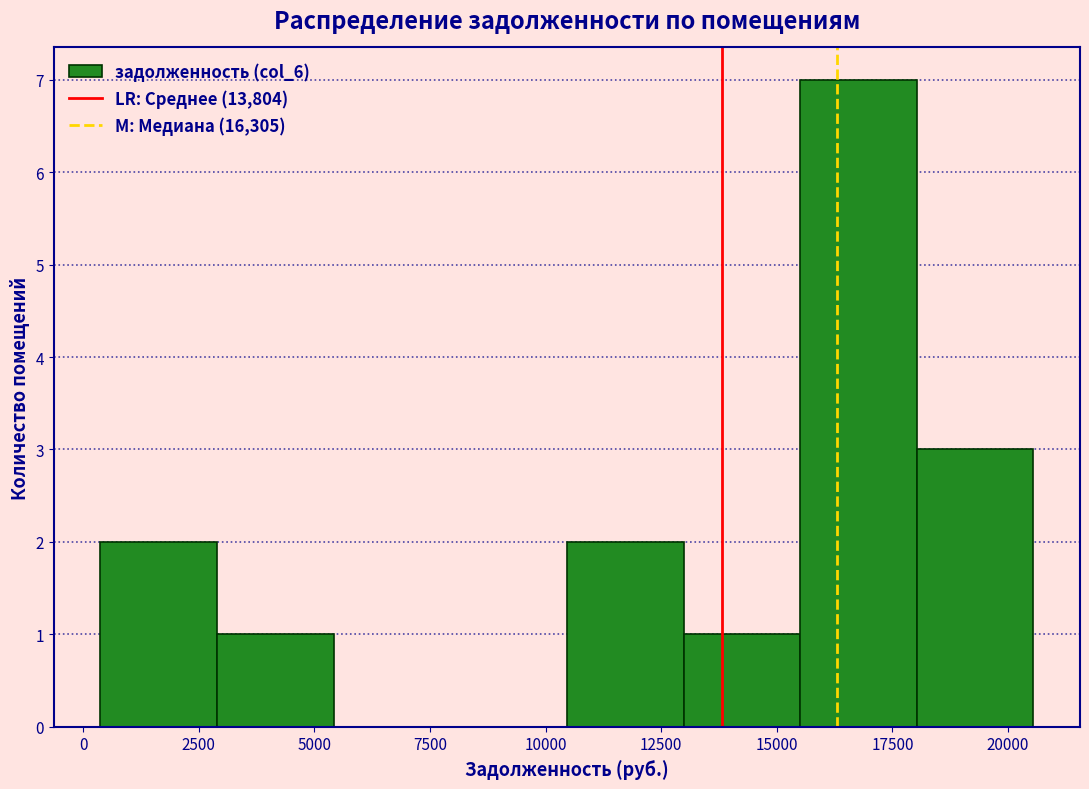

How tall is the bar that spans 3000 to 5500 on the x-axis? Neither the bar edges nor the heights are printed on the chart, so give them approximately, as read against the axes.

1